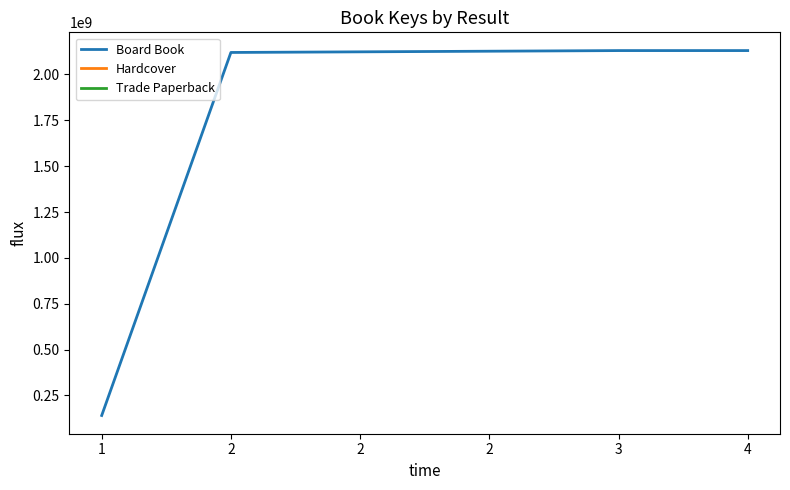

What is the minimum value shown in the chart?

140423769